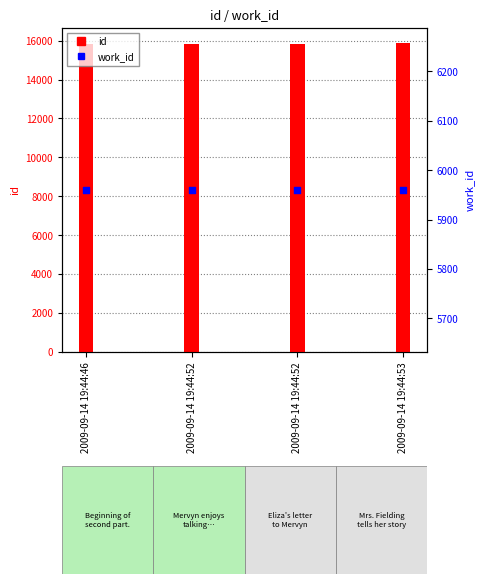

What are all the series names shown in the legend?

id, work_id